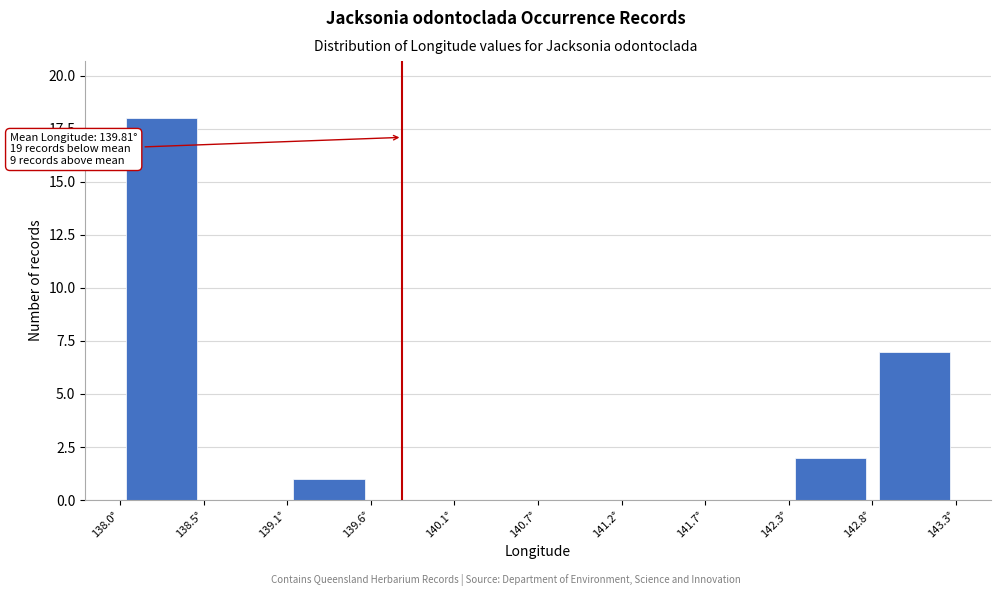

Over which range of the x-axis is the bar tallest?

138.0 to 138.5